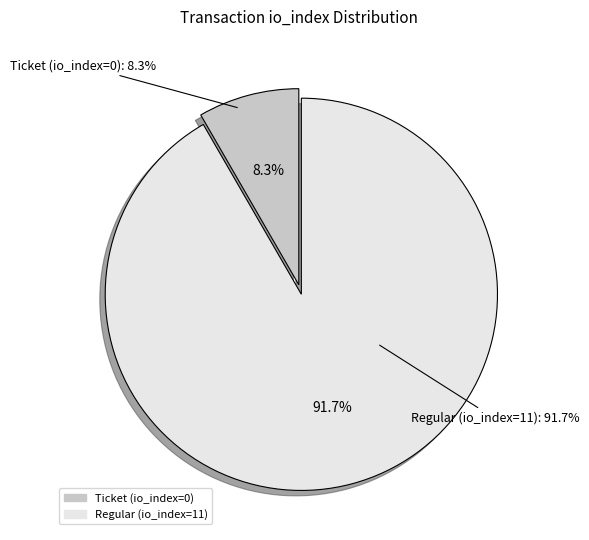

What is the largest slice in the pie chart?

Regular (io_index=11)